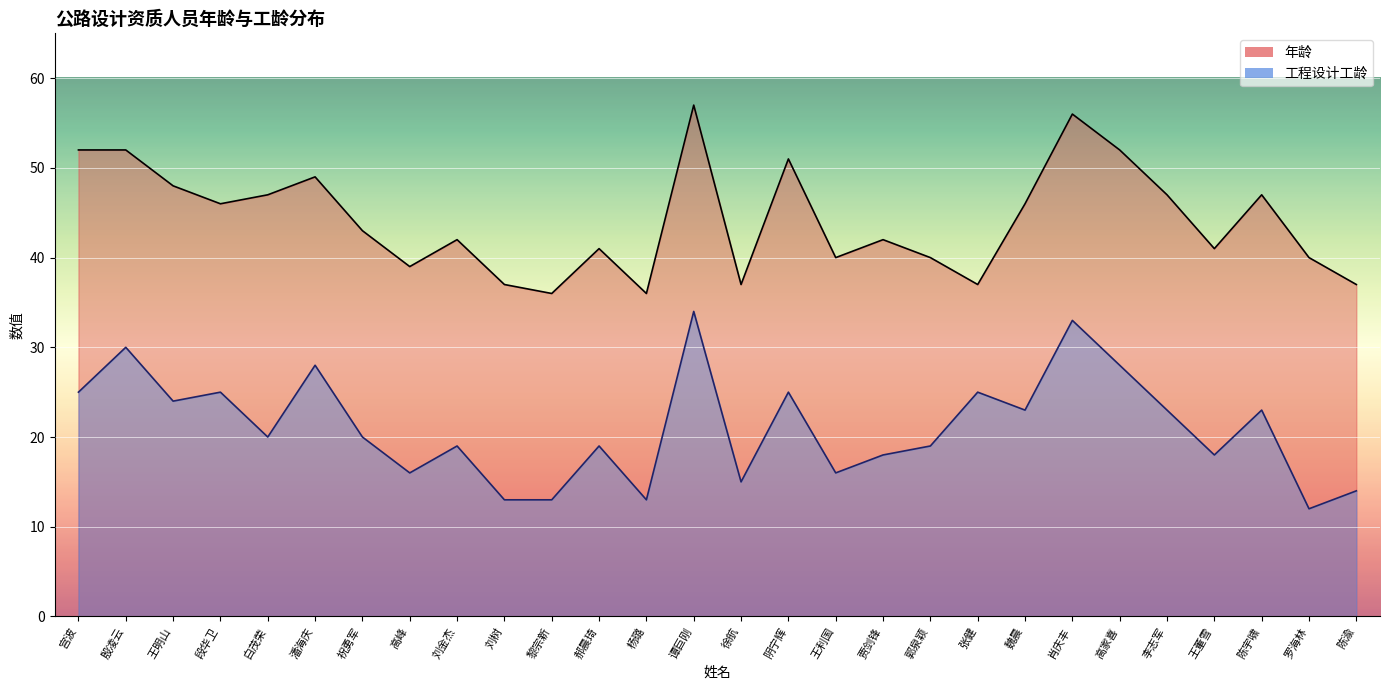

What is the smallest value displayed?

12